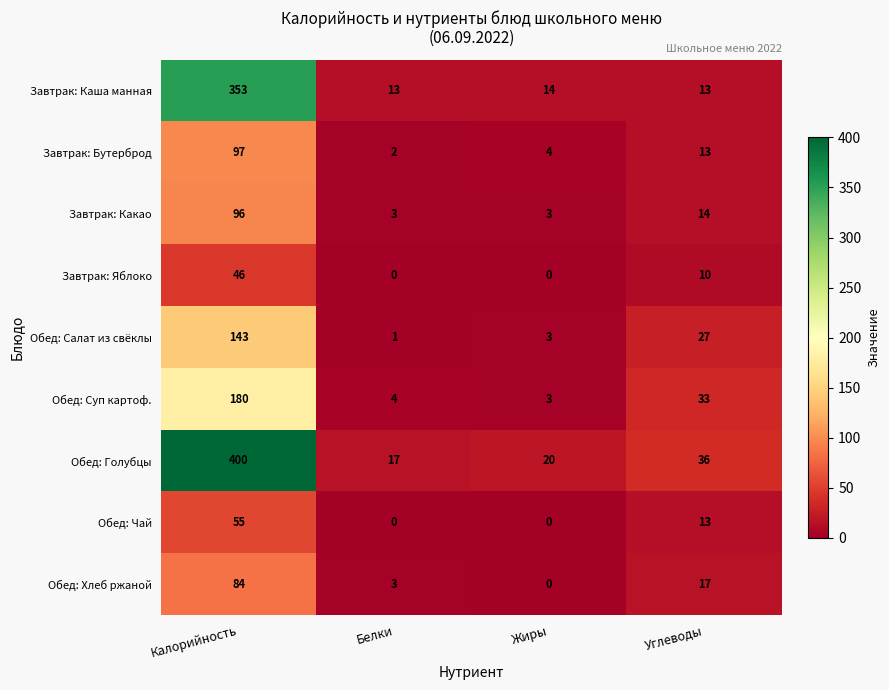

The value of Обед: Чай at Жиры is 0. True or false?

True